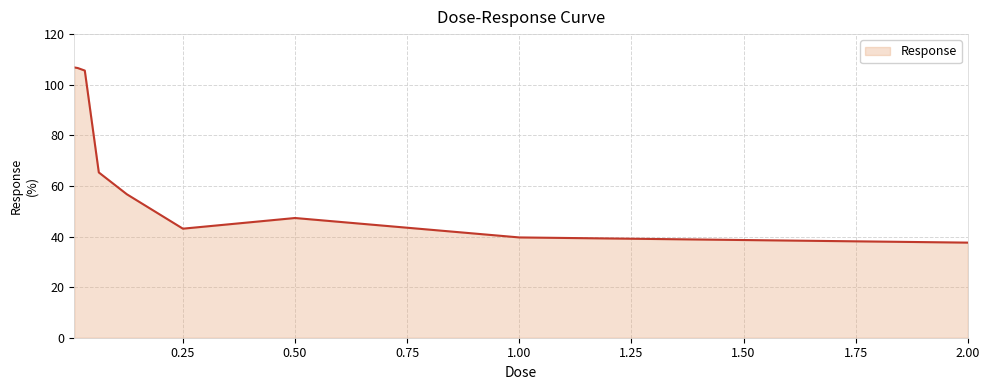

What is the maximum value shown in the chart?

106.8